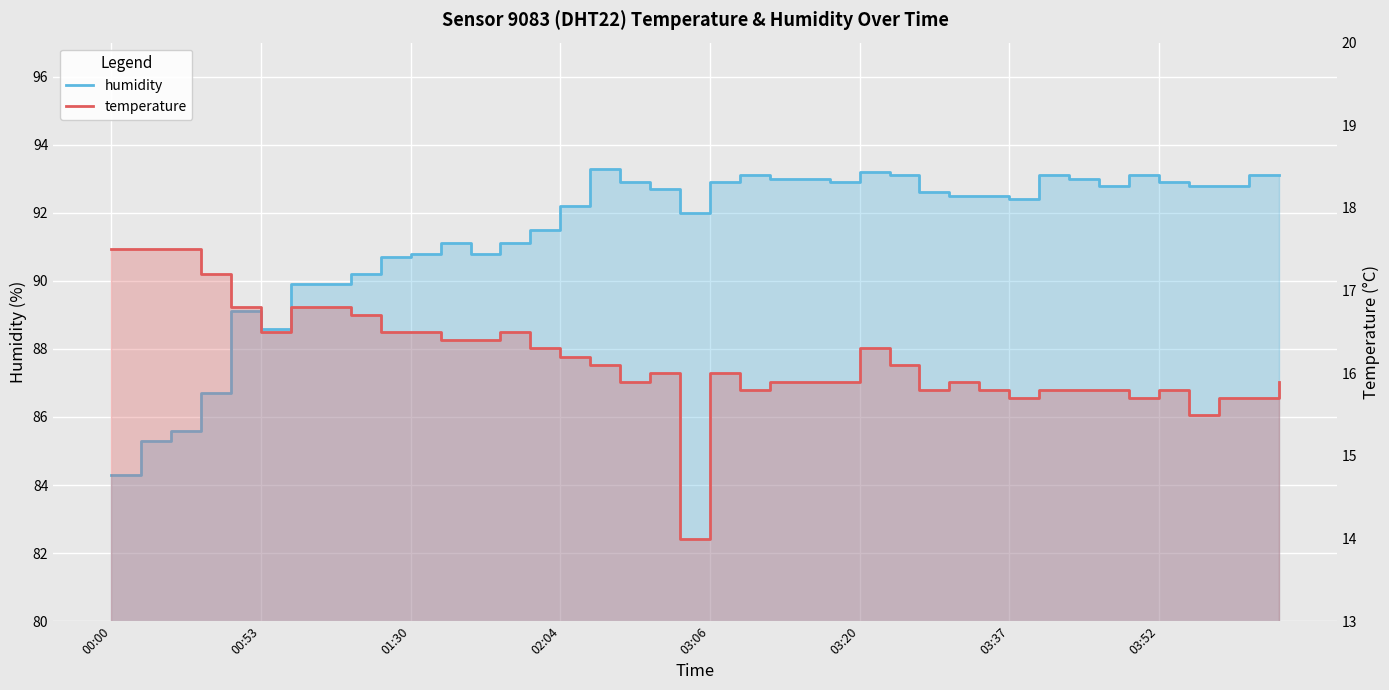

Which category has the highest value across all series?

02:24